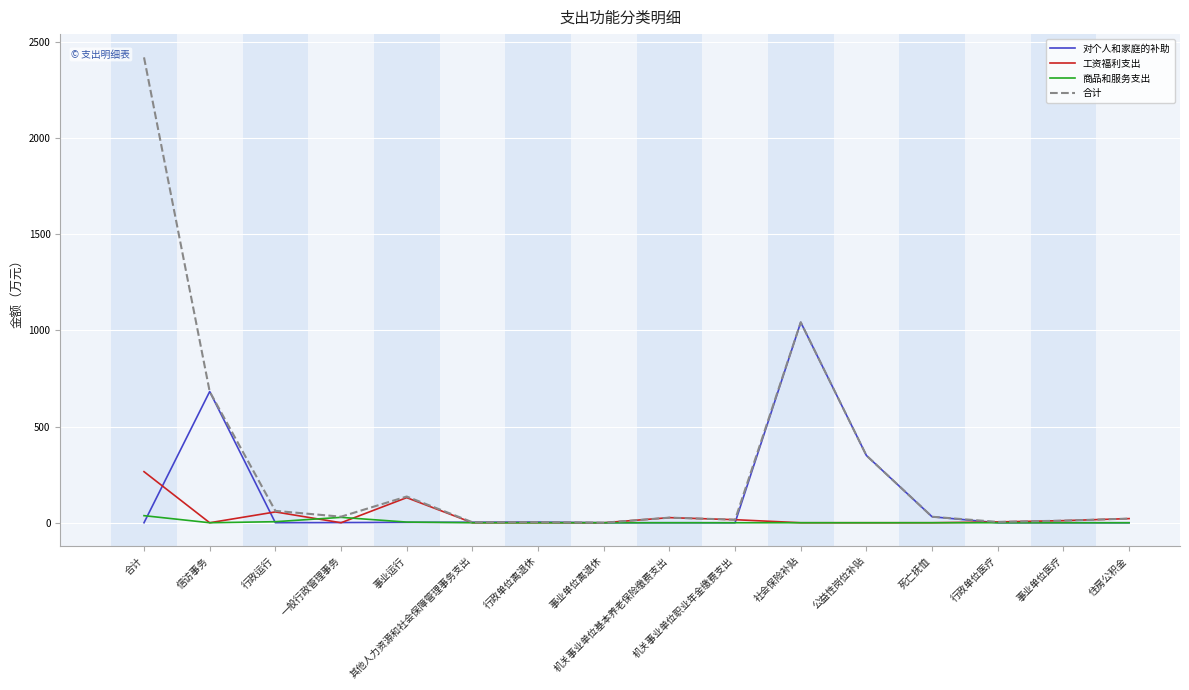

Where is 合计 nearest to the value 1209?

社会保险补贴